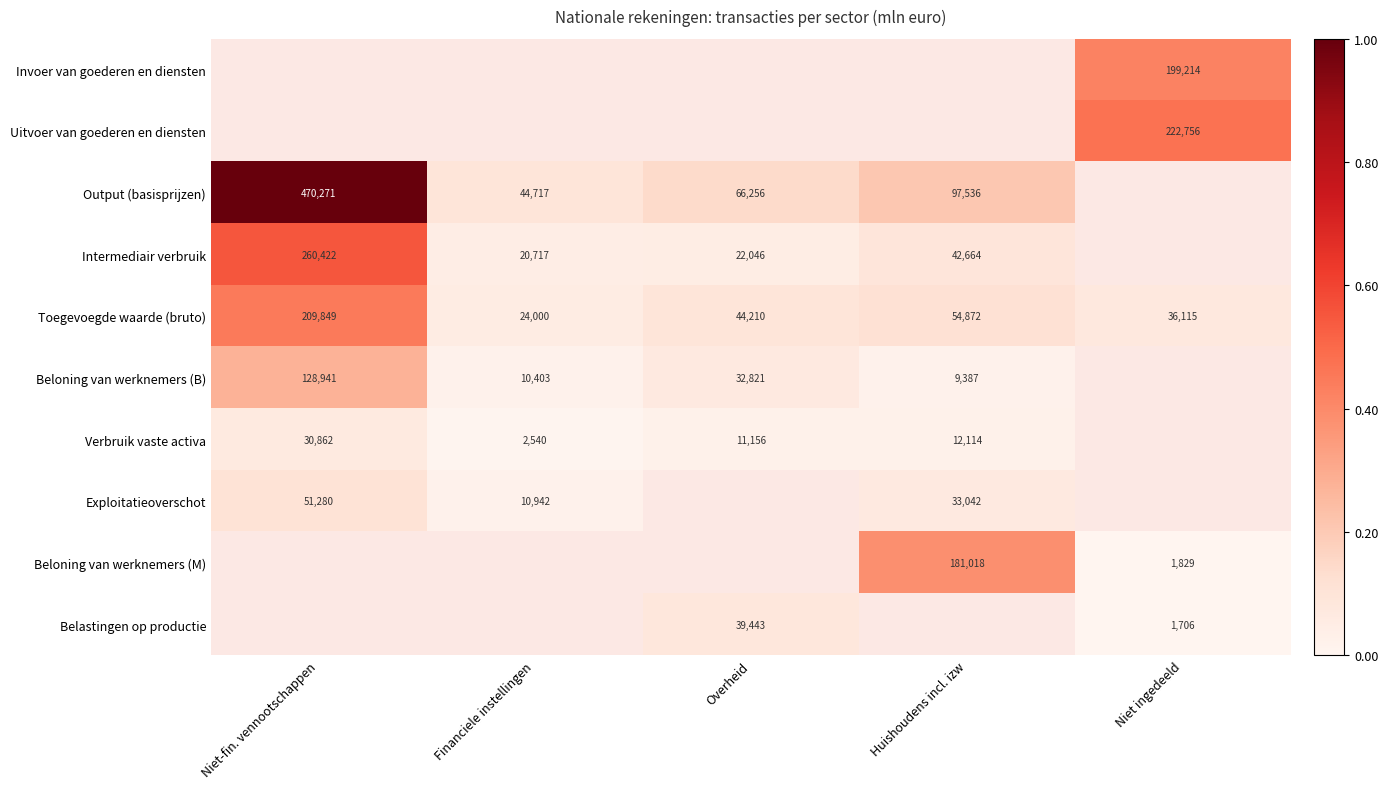

The value of Toegevoegde waarde (bruto) at Overheid is 44210. True or false?

True